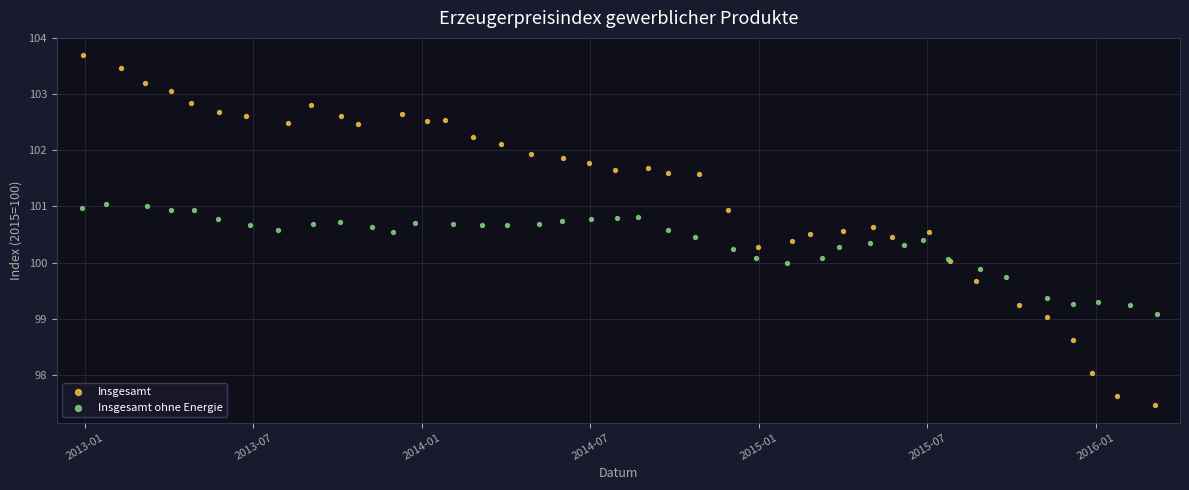

Which series has the widest spread of Y values?

Insgesamt